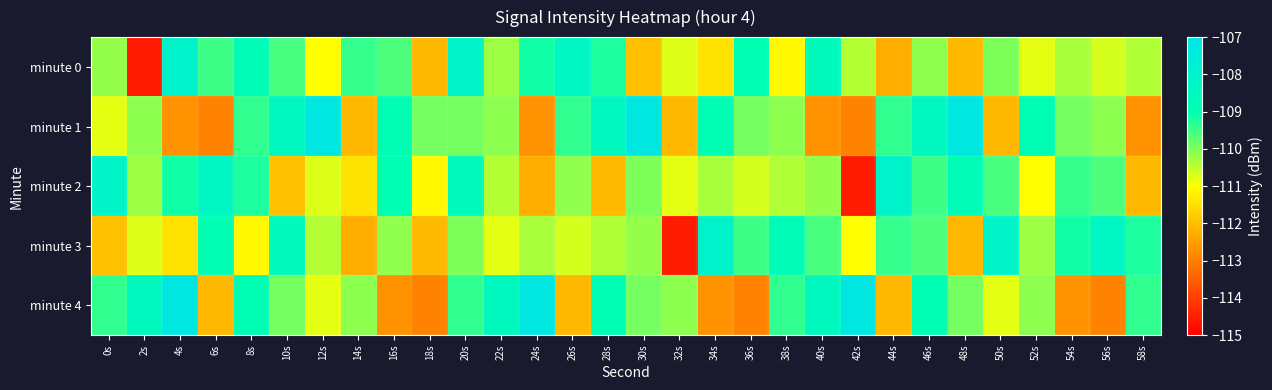

Reading left to right, transcribe all the data shown in this chart.

minute 0: 0s=-110.2	2s=-114.5	4s=-108.0	6s=-109.5	8s=-108.8	10s=-109.6	12s=-111.0	14s=-109.4	16s=-109.6	18s=-112.1	20s=-108.2	22s=-110.2	24s=-109.1	26s=-108.3	28s=-109.2	30s=-112.0	32s=-110.7	34s=-111.4	36s=-108.9	38s=-111.1	40s=-108.7	42s=-110.4	44s=-112.3	46s=-110.1	48s=-112.1	50s=-110.0	52s=-110.8	54s=-110.3	56s=-110.7	58s=-110.4
minute 1: 0s=-110.8	2s=-110.1	4s=-112.7	6s=-112.9	8s=-109.4	10s=-108.5	12s=-107.1	14s=-112.1	16s=-108.9	18s=-109.9	20s=-109.9	22s=-110.1	24s=-112.7	26s=-109.4	28s=-108.5	30s=-107.1	32s=-112.1	34s=-108.9	36s=-109.9	38s=-110.1	40s=-112.7	42s=-112.9	44s=-109.4	46s=-108.5	48s=-107.1	50s=-112.1	52s=-108.9	54s=-109.9	56s=-110.1	58s=-112.7
minute 2: 0s=-108.2	2s=-110.2	4s=-109.1	6s=-108.3	8s=-109.2	10s=-112.0	12s=-110.7	14s=-111.4	16s=-108.9	18s=-111.1	20s=-108.7	22s=-110.4	24s=-112.3	26s=-110.1	28s=-112.1	30s=-110.0	32s=-110.8	34s=-110.3	36s=-110.7	38s=-110.4	40s=-110.2	42s=-114.5	44s=-108.0	46s=-109.5	48s=-108.8	50s=-109.6	52s=-111.0	54s=-109.4	56s=-109.6	58s=-112.1
minute 3: 0s=-112.0	2s=-110.7	4s=-111.4	6s=-108.9	8s=-111.1	10s=-108.7	12s=-110.4	14s=-112.3	16s=-110.1	18s=-112.1	20s=-110.0	22s=-110.8	24s=-110.3	26s=-110.7	28s=-110.4	30s=-110.2	32s=-114.5	34s=-108.0	36s=-109.5	38s=-108.8	40s=-109.6	42s=-111.0	44s=-109.4	46s=-109.6	48s=-112.1	50s=-108.2	52s=-110.2	54s=-109.1	56s=-108.3	58s=-109.2
minute 4: 0s=-109.4	2s=-108.5	4s=-107.1	6s=-112.1	8s=-108.9	10s=-109.9	12s=-110.8	14s=-110.1	16s=-112.7	18s=-112.9	20s=-109.4	22s=-108.5	24s=-107.1	26s=-112.1	28s=-108.9	30s=-109.9	32s=-110.1	34s=-112.7	36s=-112.9	38s=-109.4	40s=-108.5	42s=-107.1	44s=-112.1	46s=-108.9	48s=-109.9	50s=-110.8	52s=-110.1	54s=-112.7	56s=-112.9	58s=-109.4